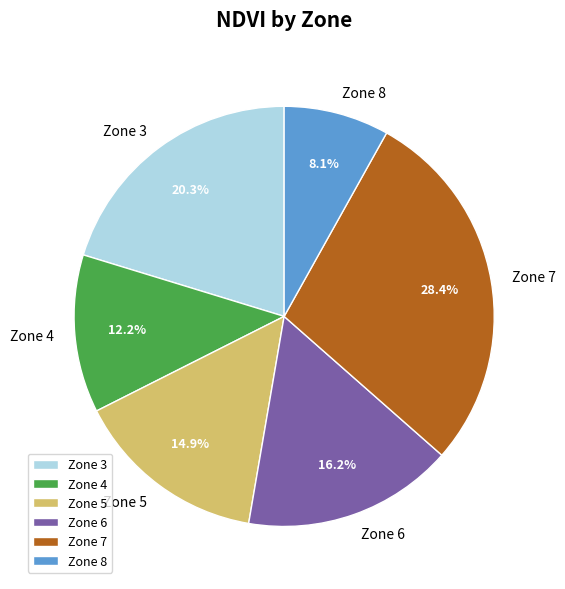

Is there any slice that represents more than half of the pie?

No